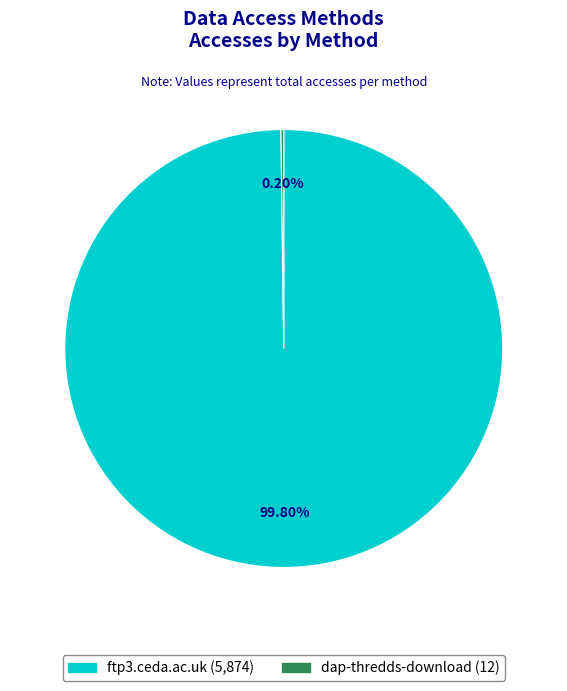

Does any single category account for the majority?

Yes